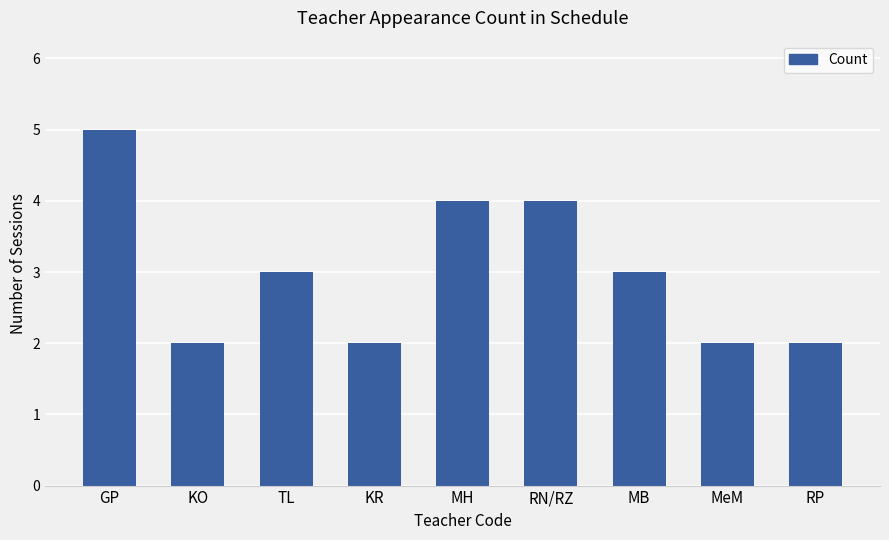

What is the change in value from TL to MH?

+1